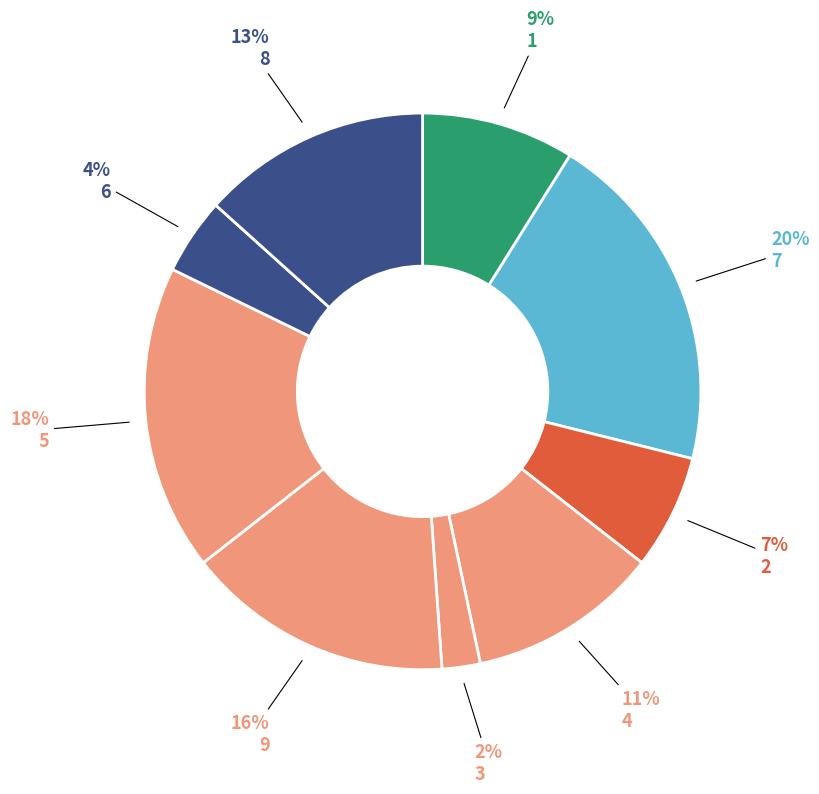

What is the smallest slice in the pie chart?

3